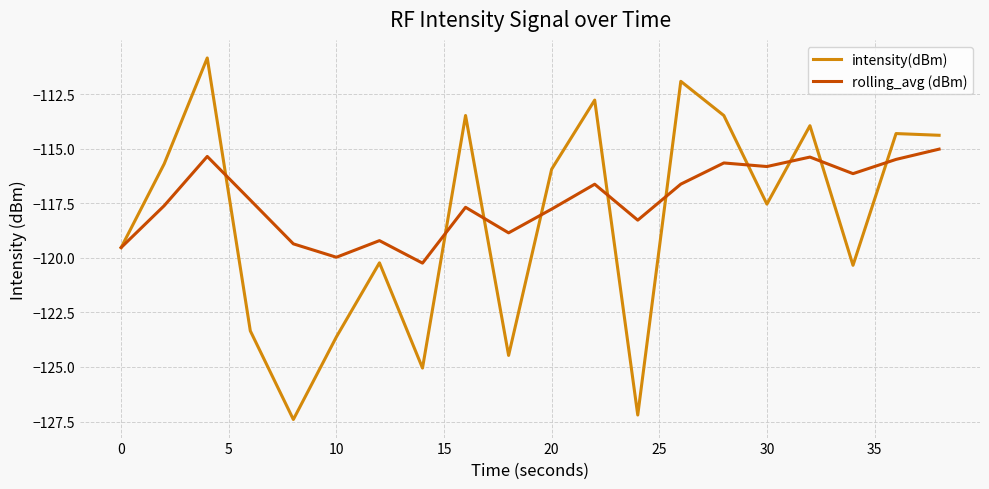

What is the difference between the second highest and second lowest values in the intensity(dBm) series?

15.3